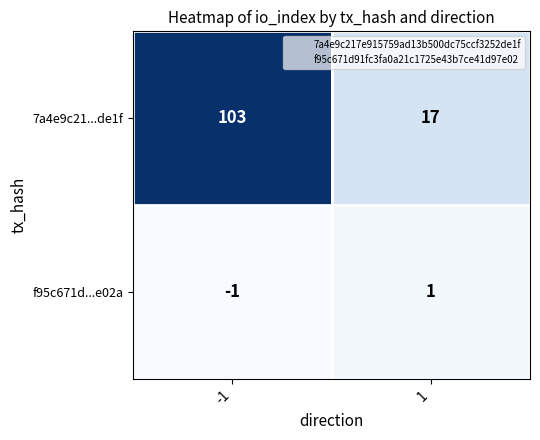

What is the difference between the 7a4e9c21...de1f values at 1 and -1?

86